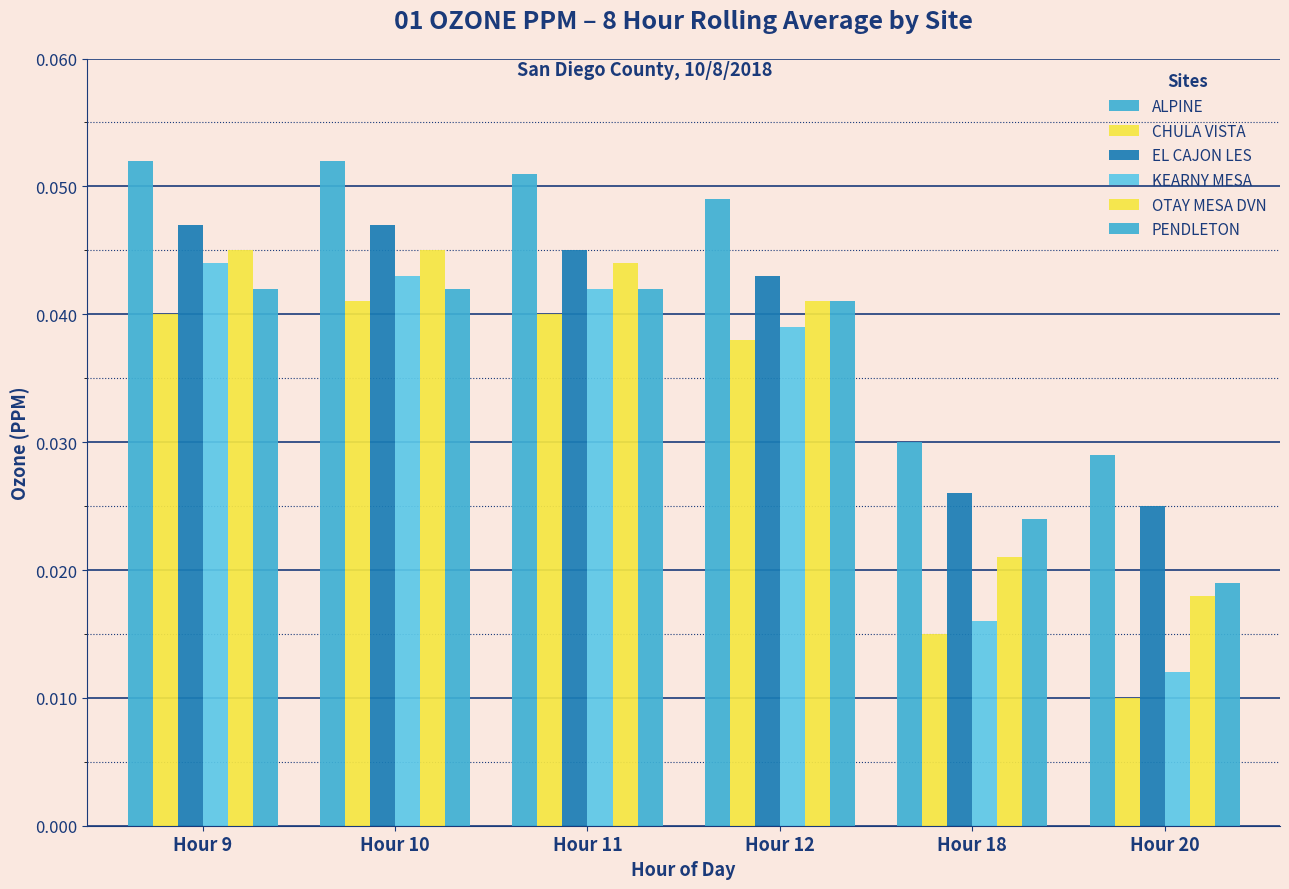

Between Hour 12 and Hour 18, which series saw the biggest shift?

CHULA VISTA